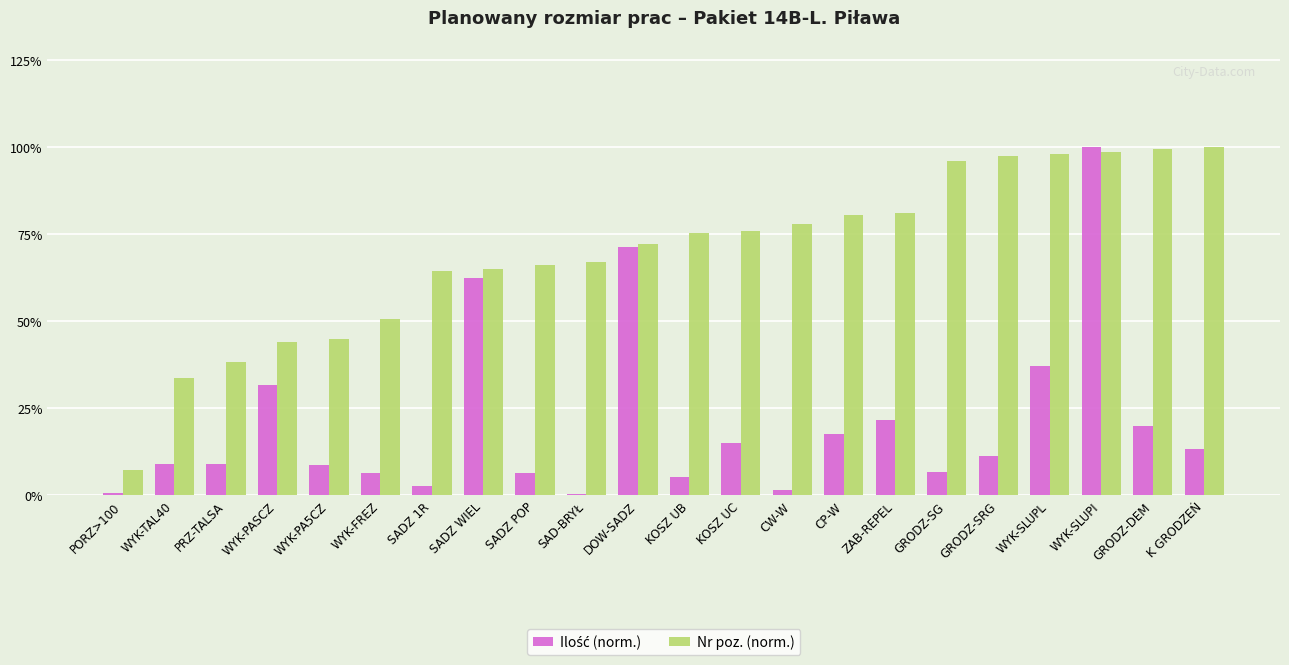

Is it true that Nr poz. (norm.) equals 137.4 at K GRODZEŃ?

False